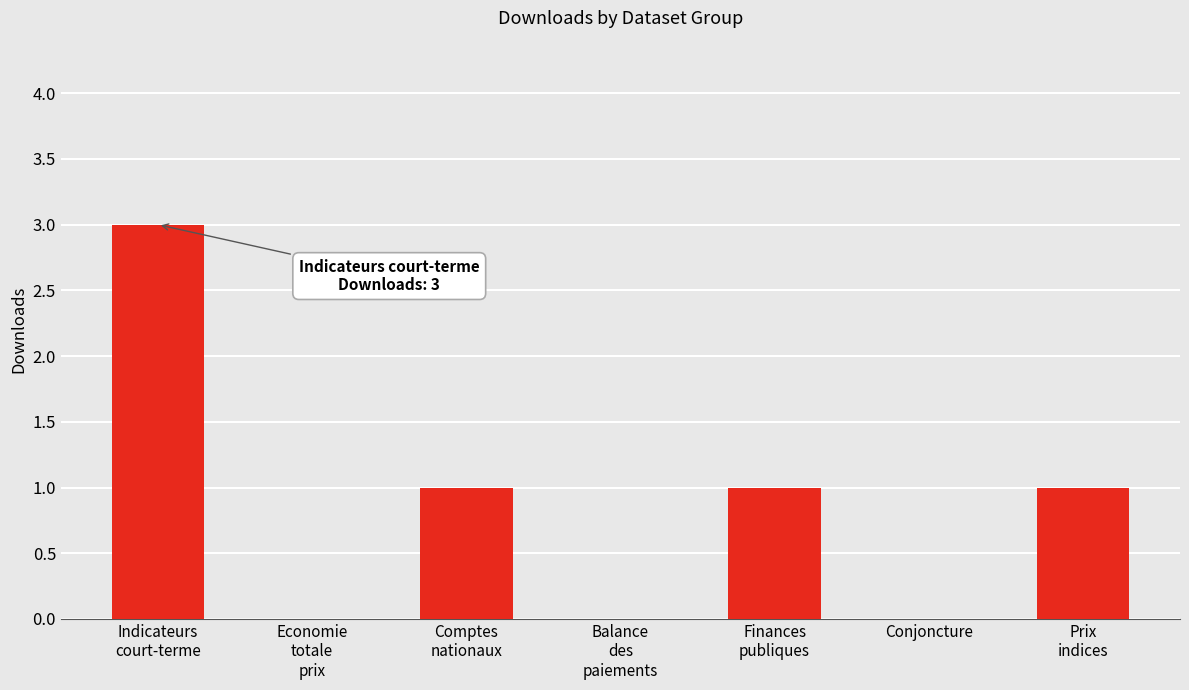

Does the chart contain stacked bars?

No